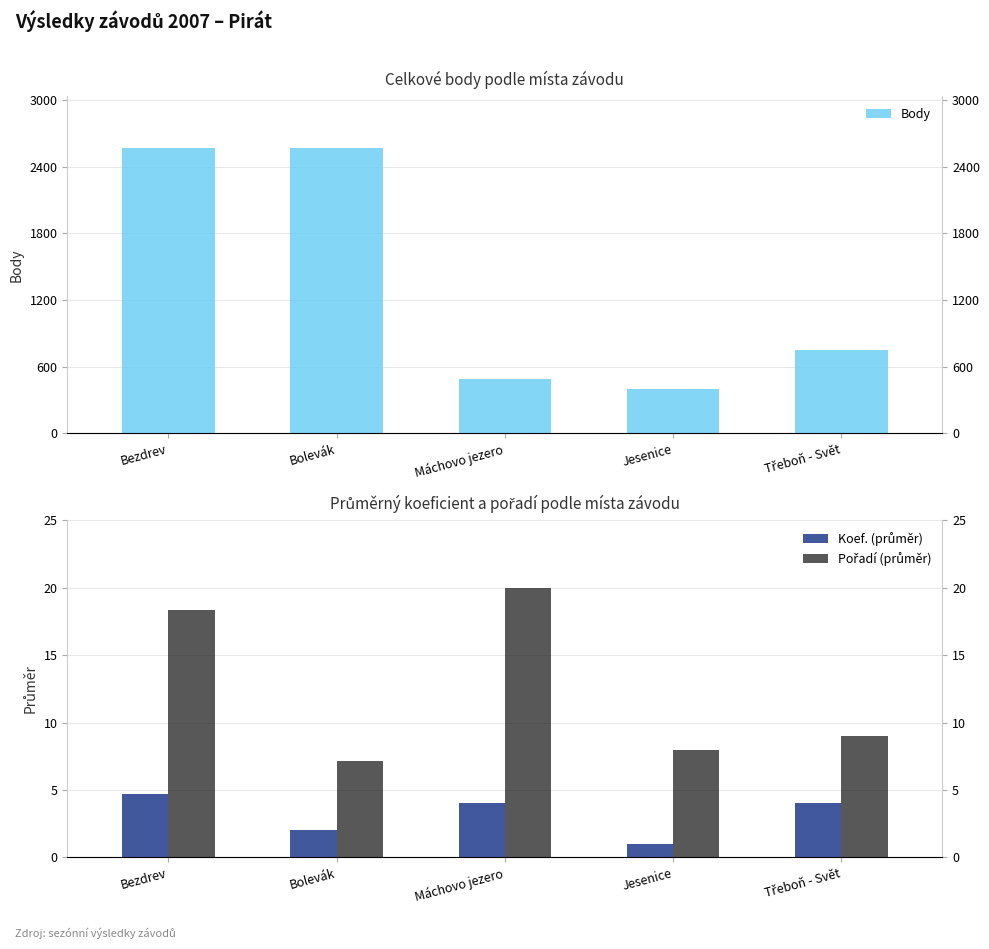

Which category has the lowest value across all series?

Jesenice